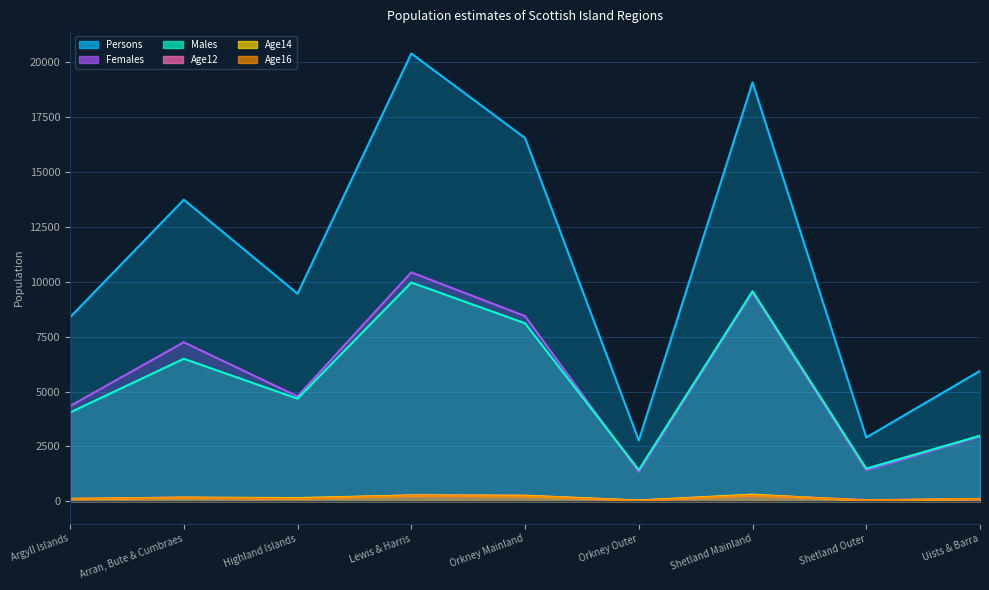

Count the Persons values in the range 5944 to 16555.

5